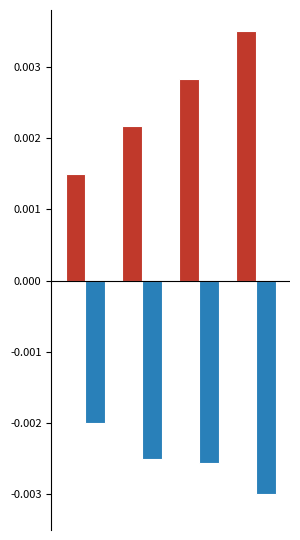

Count the number of categories in the chart.

4